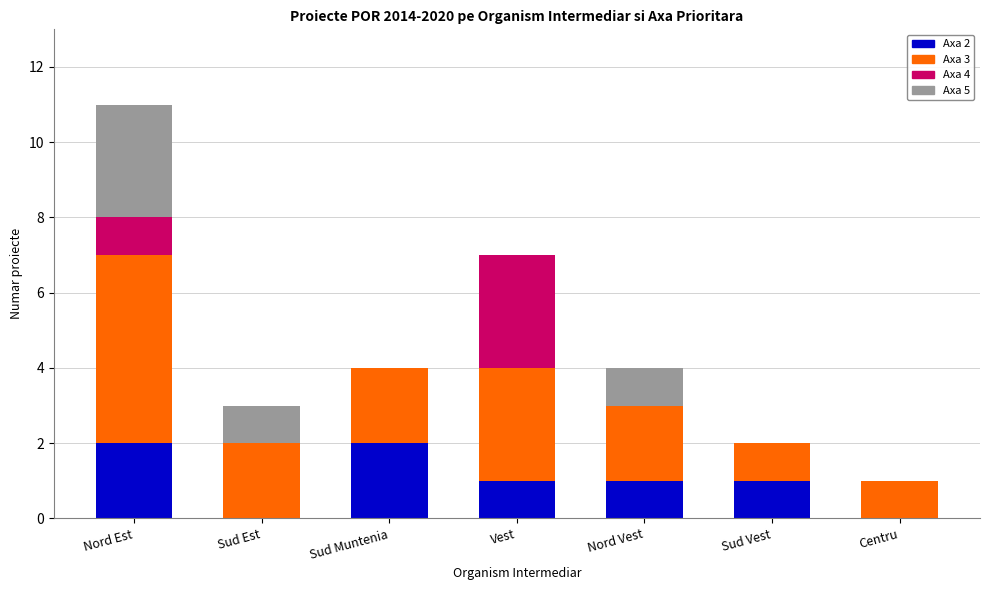

At which category is the sum across all series the highest?

Nord Est